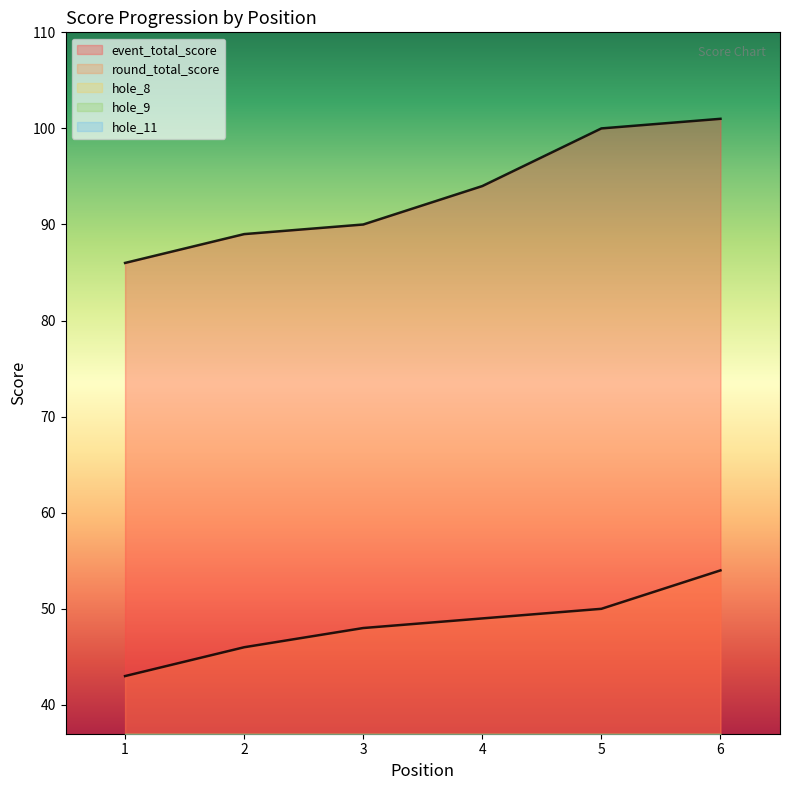

What are all the series names shown in the legend?

event_total_score, round_total_score, hole_8, hole_9, hole_11